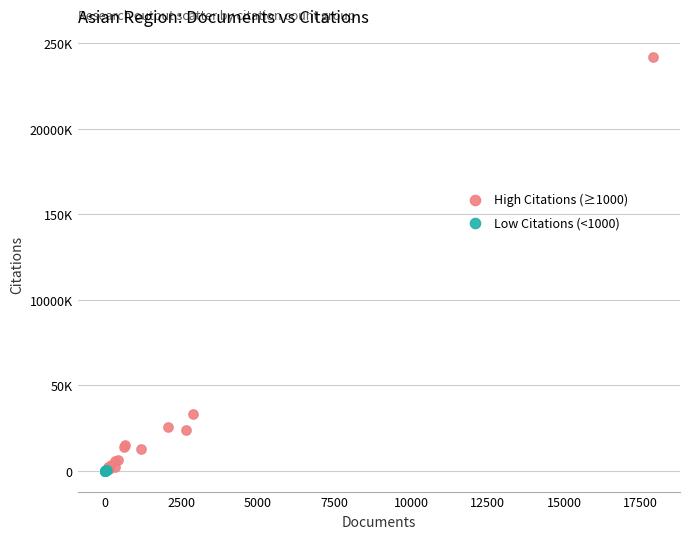

What are all the series names shown in the legend?

High Citations (≥1000), Low Citations (<1000)